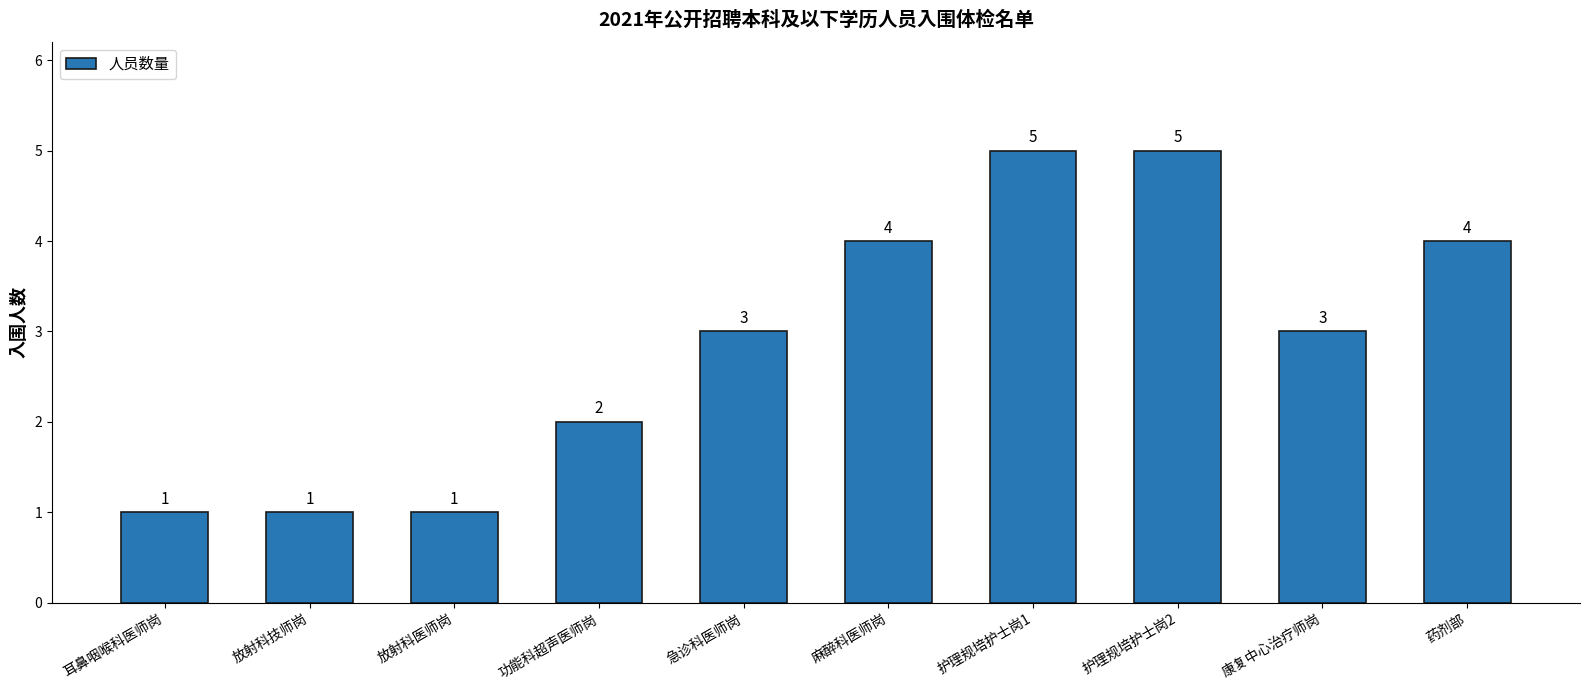

Is it true that the value at 功能科超声医师岗 is 2?

True